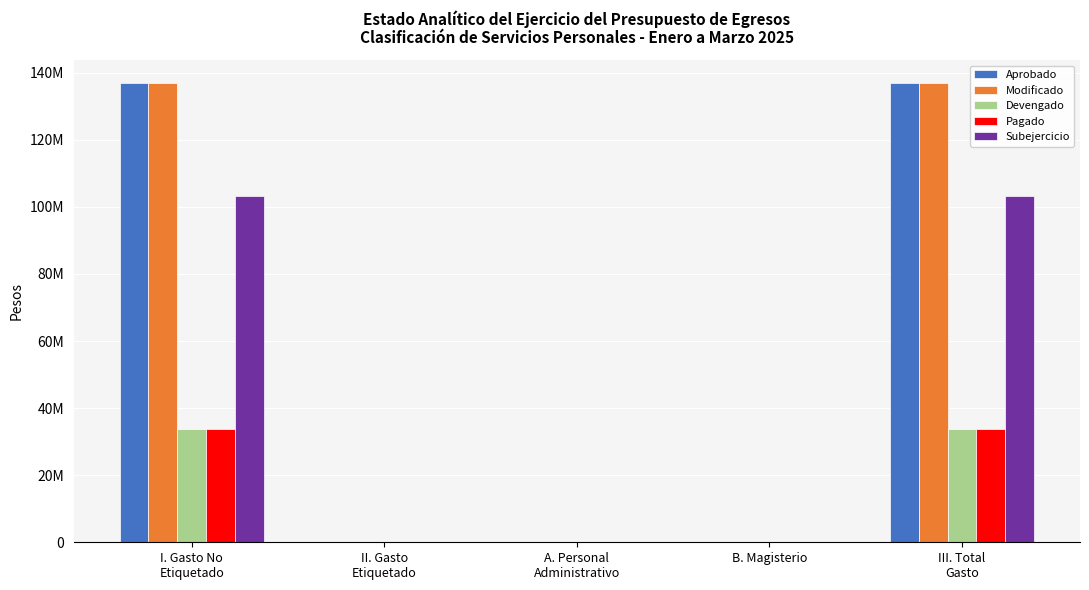

At which label is Pagado closest to 16841772?

II. Gasto
Etiquetado